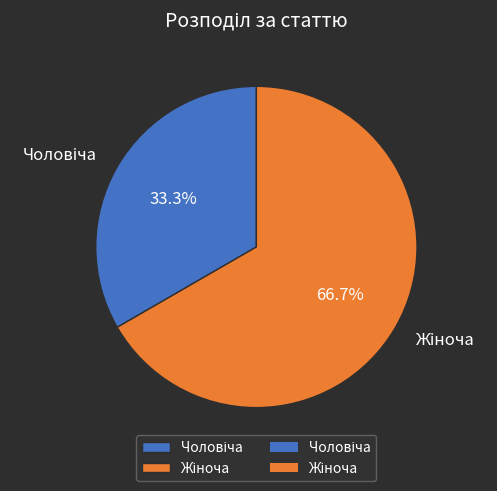

Is there a majority slice in this chart?

Yes